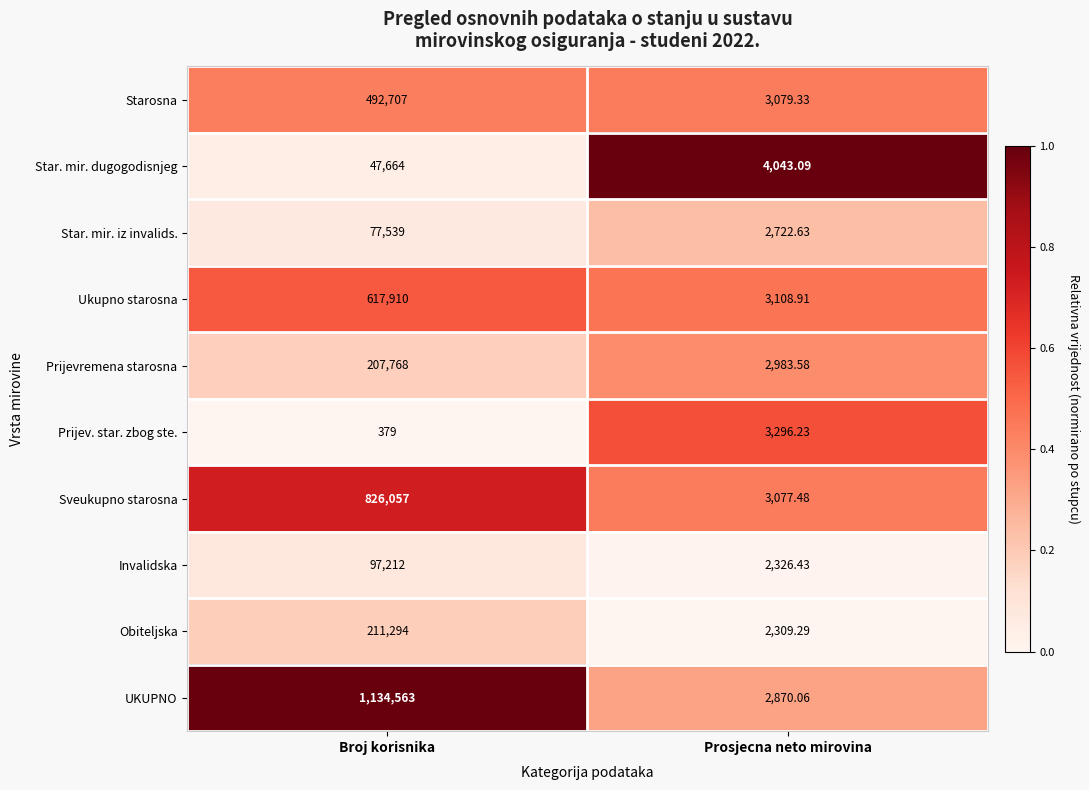

Which series has the largest range (max minus min)?

UKUPNO